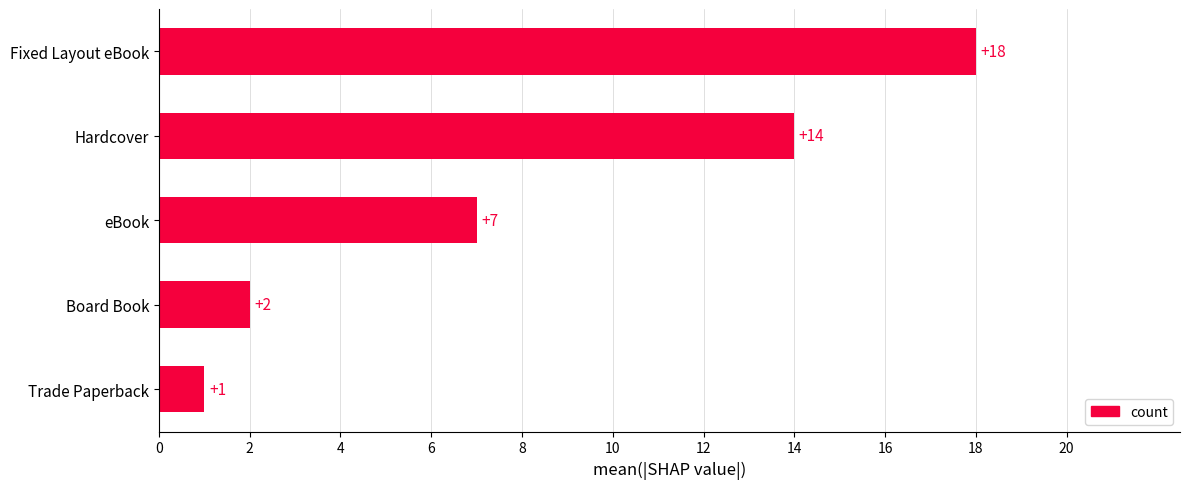

At which label is the value closest to 9?

eBook